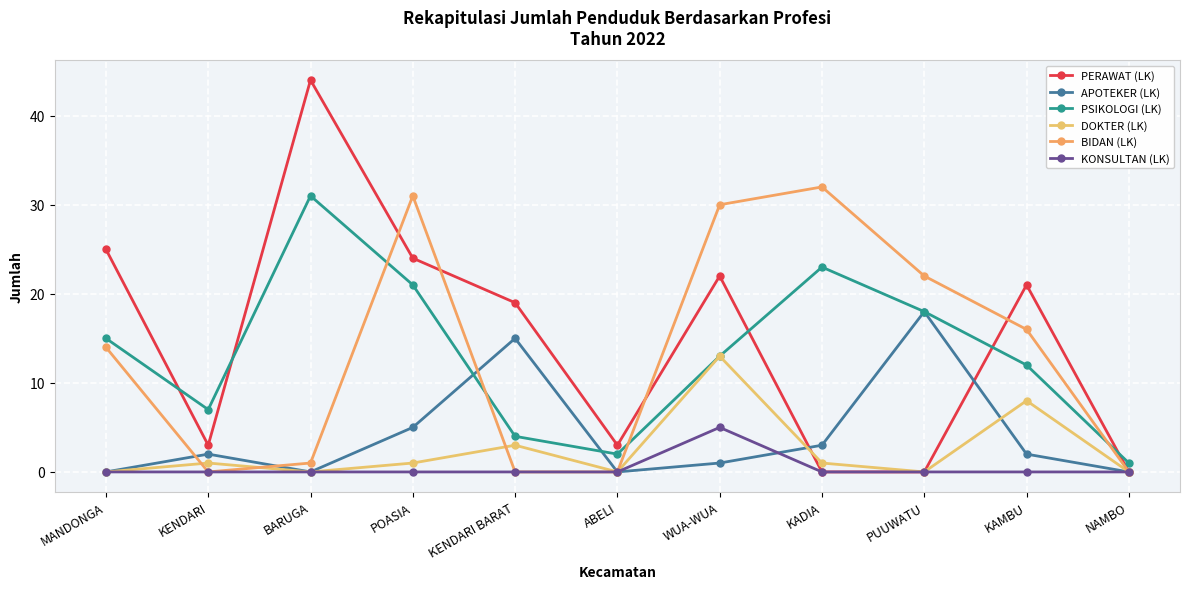

In BIDAN (LK), how many points are lower than both neighbors (excluding endpoints)?

1